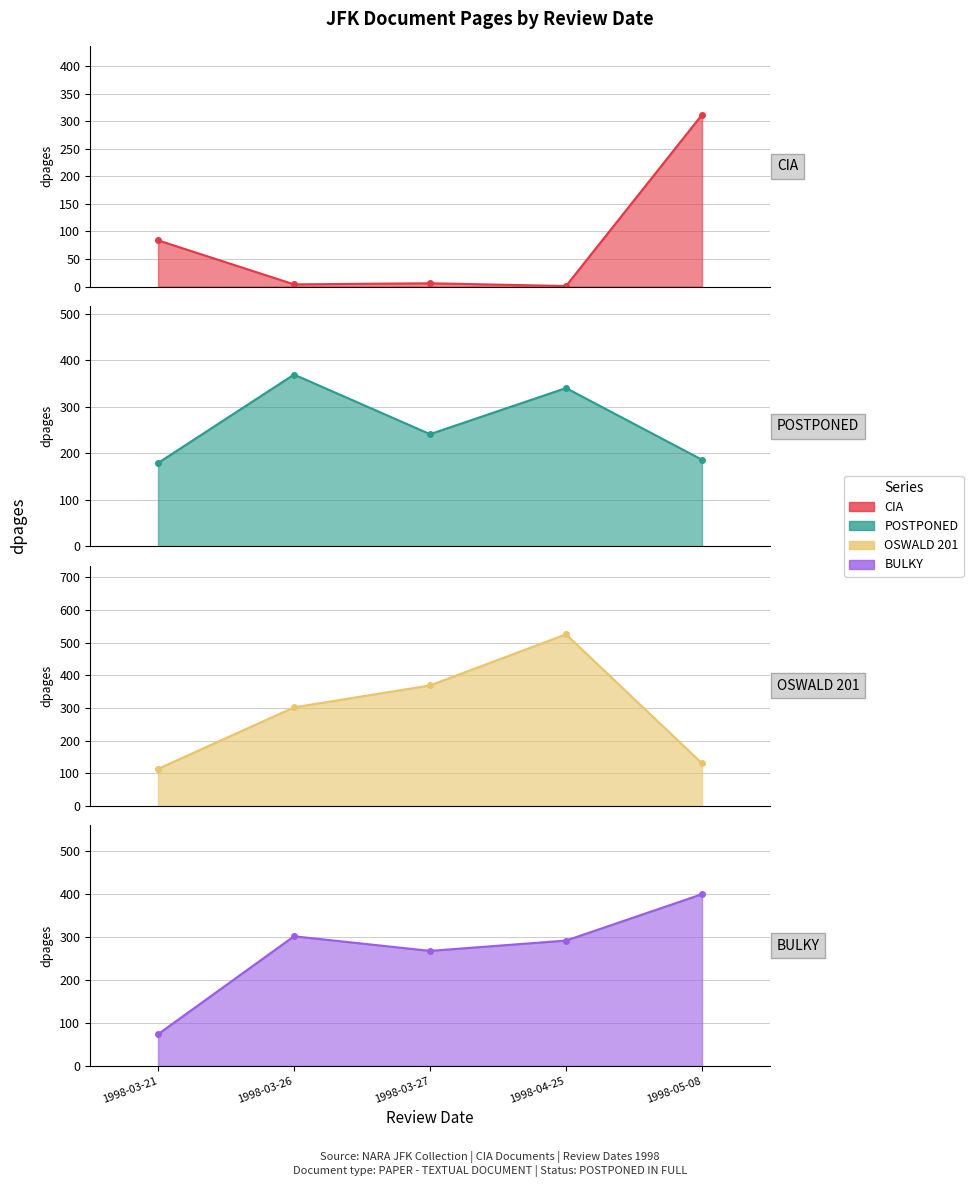

What are all the series names shown in the legend?

CIA, POSTPONED, OSWALD_201, BULKY